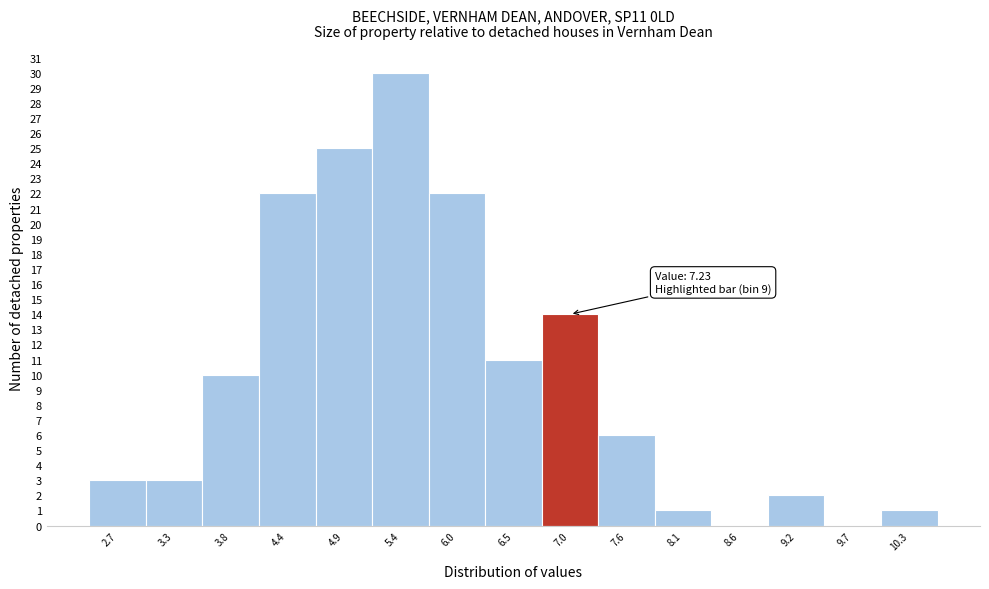

Which range on the x-axis has the tallest bar?

5.2 to 5.7